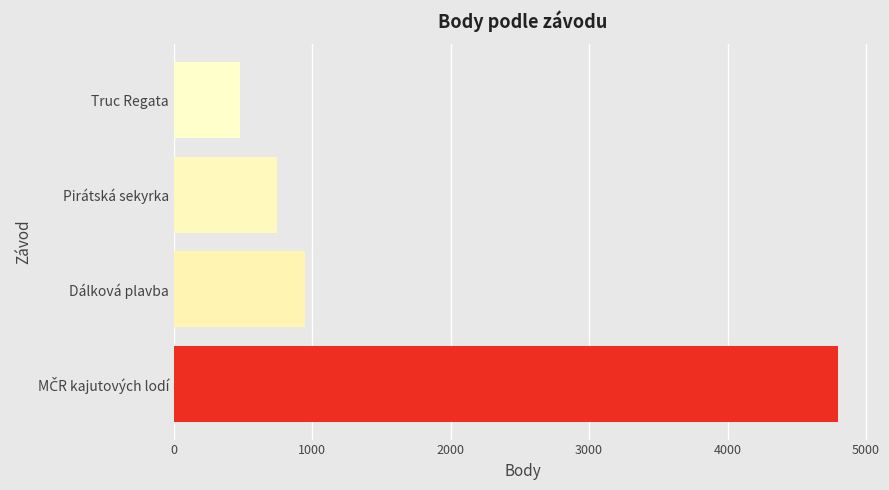

Where is the data nearest to the value 2640?

Dálková plavba